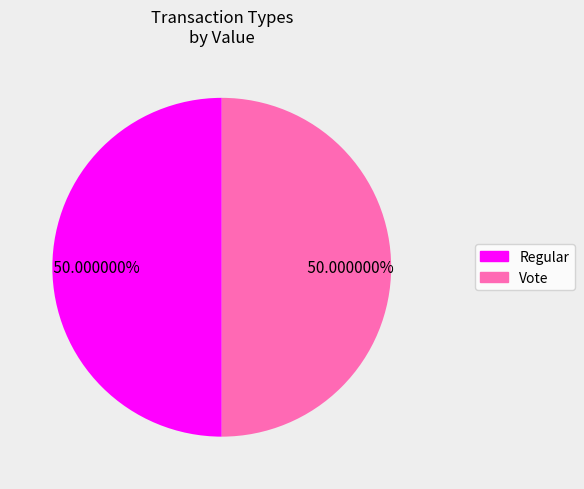

Combined, do Regular and Vote account for over 50%?

Yes